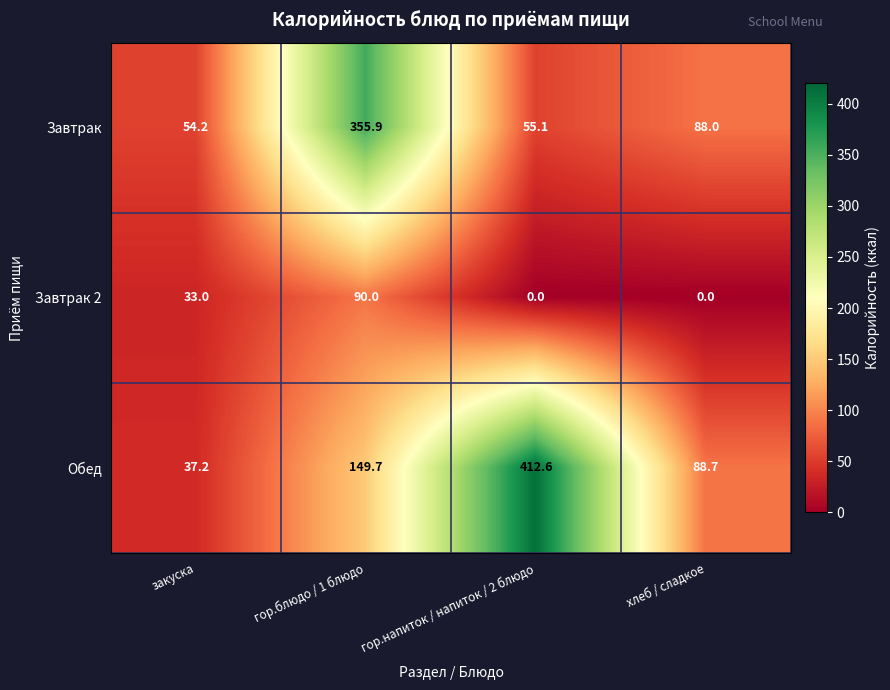

Which series has the widest spread of values?

Обед